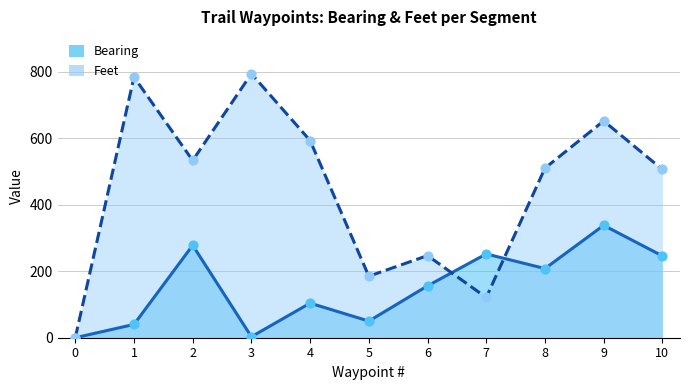

What are all the series names shown in the legend?

Bearing, Feet